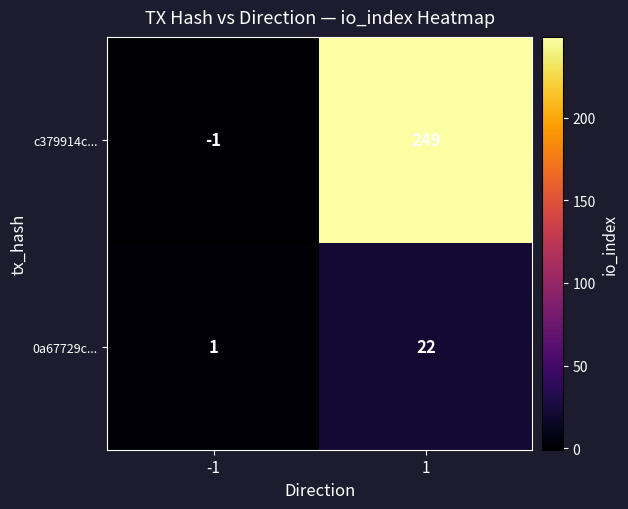

At which category is the sum across all series the highest?

1